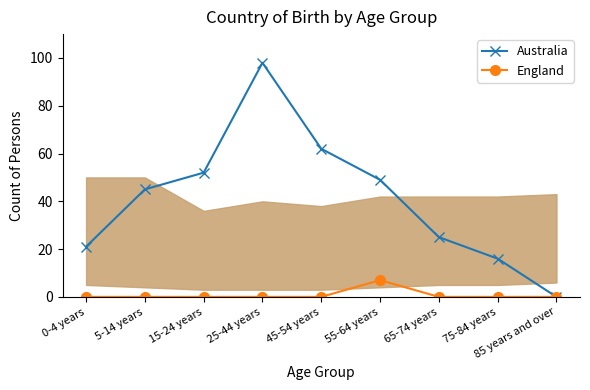

Reading left to right, extract all data points from this chart.

Australia: 21	45	52	98	62	49	25	16	0
England: 0	0	0	0	0	7	0	0	0